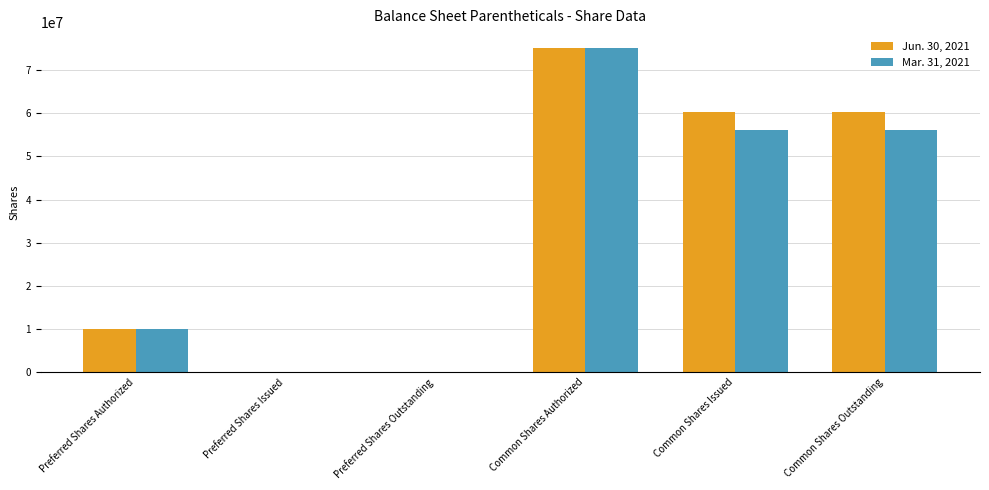

At which category does the chart reach its peak across all series?

Common Shares Authorized